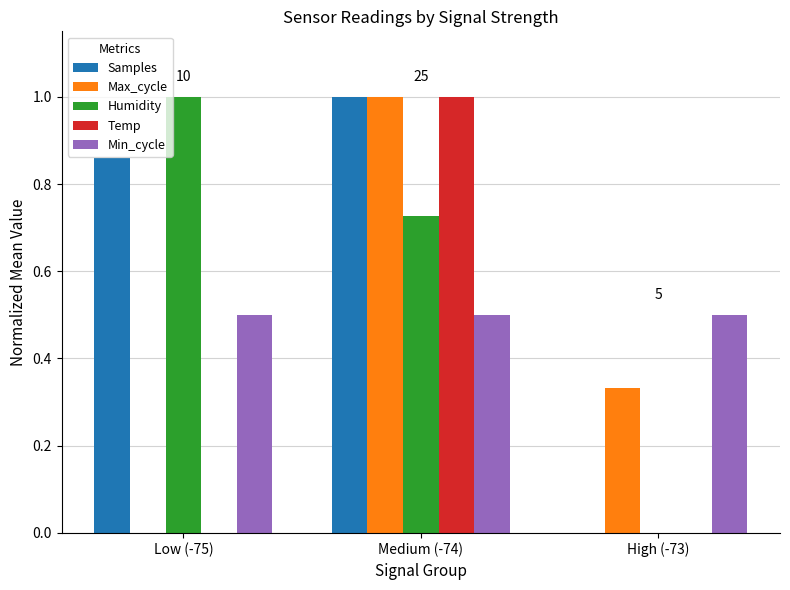

At which category is the sum across all series the highest?

Medium (-74)